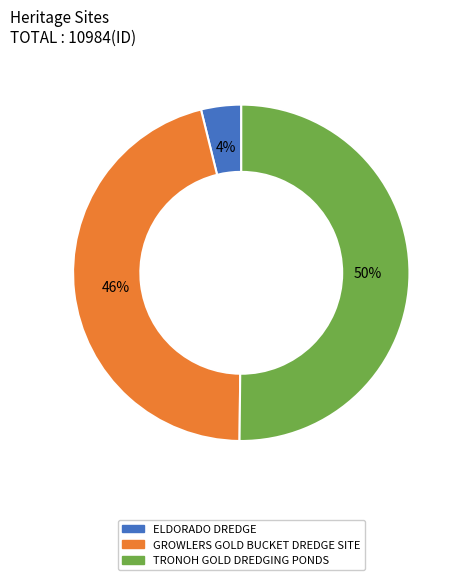

Is it true that GROWLERS GOLD BUCKET DREDGE SITE is 46% of the pie?

True